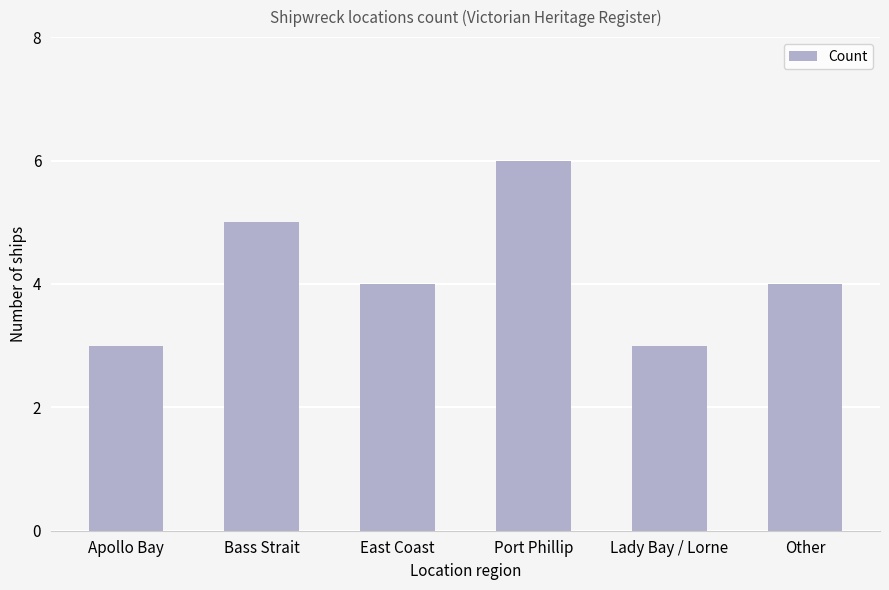

How many series are shown in this chart?

1